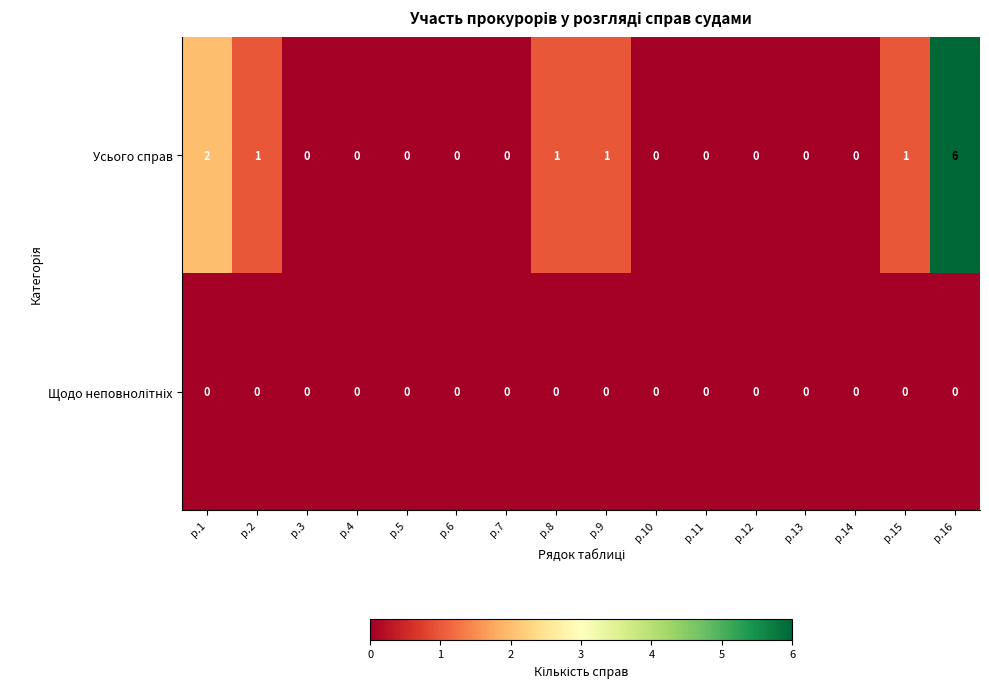

At which category is the sum across all series the highest?

р.16